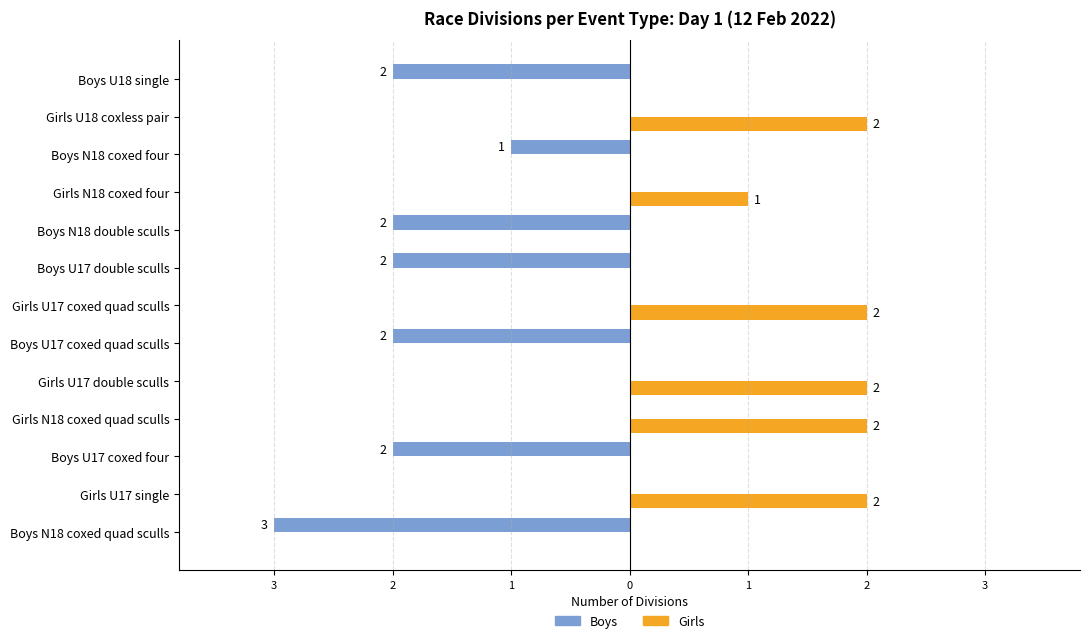

At how many categories does at least one series exceed -2?

13